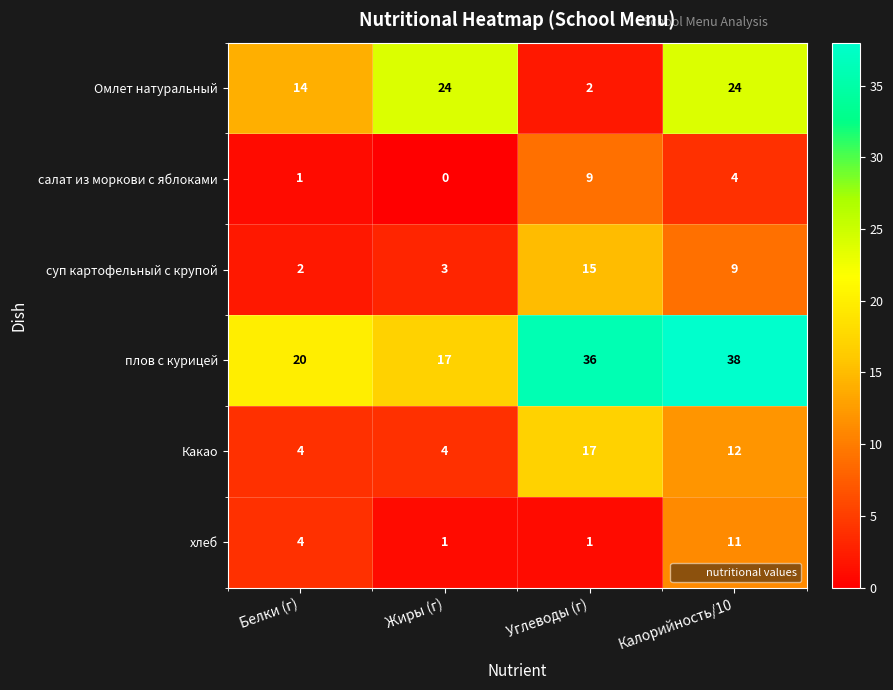

At how many categories does at least one series exceed 1?

4